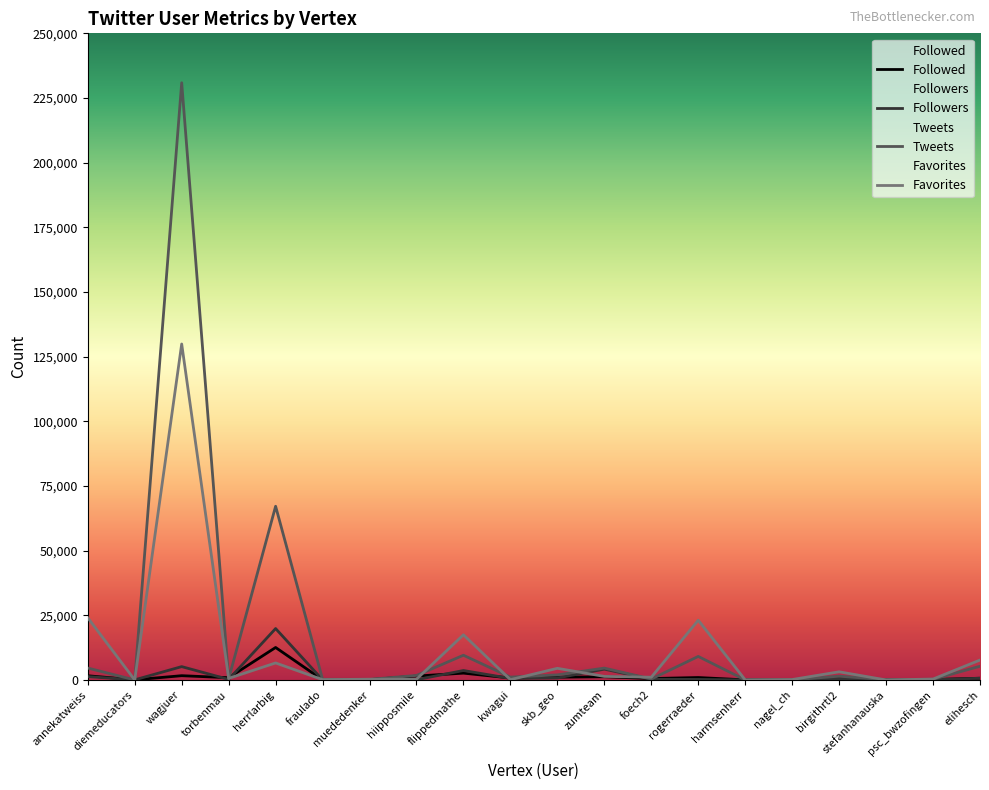

What is the difference between the highest and lowest values at flippedmathe?

14826